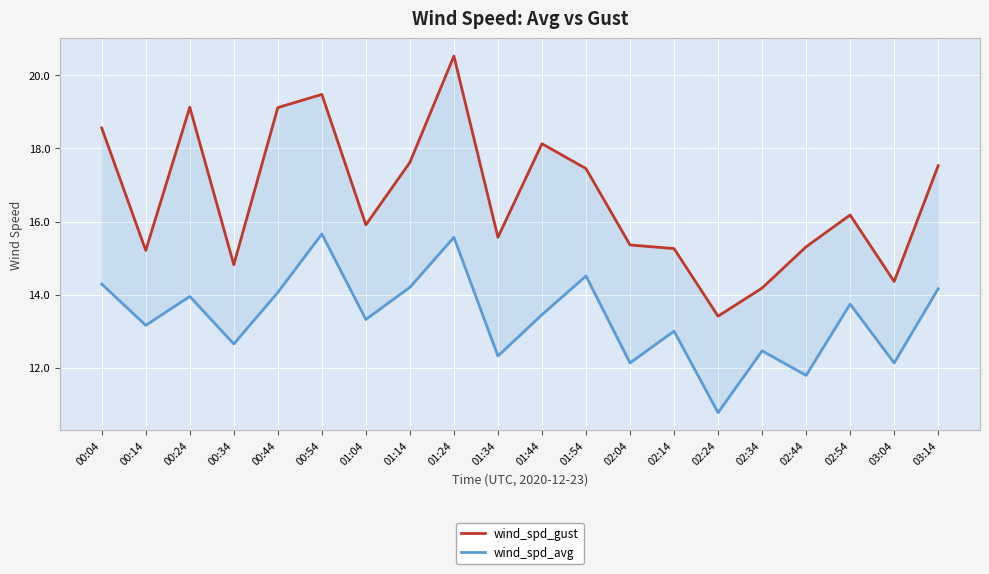

True or false: wind_spd_gust and wind_spd_avg intersect in this chart.

False